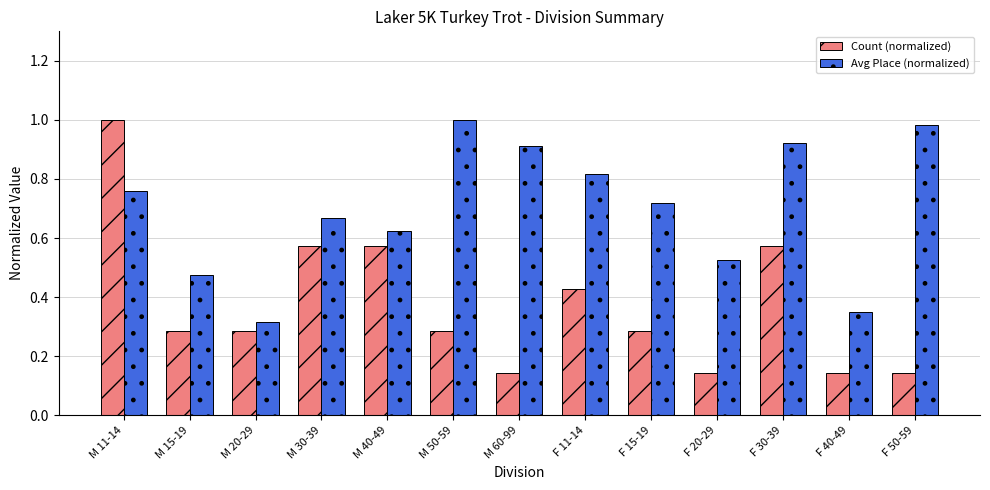

What position from the right is M 60-99?

7